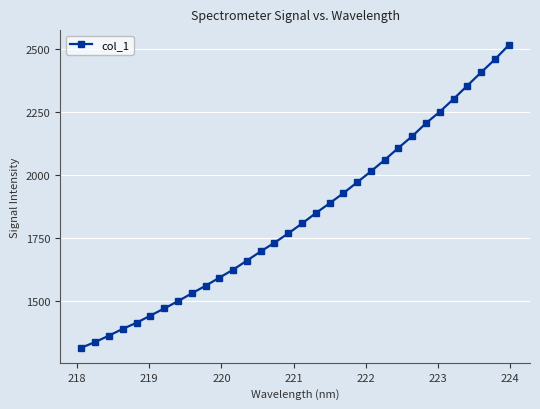

True or false: the data has more than 0 interior local peaks.

False